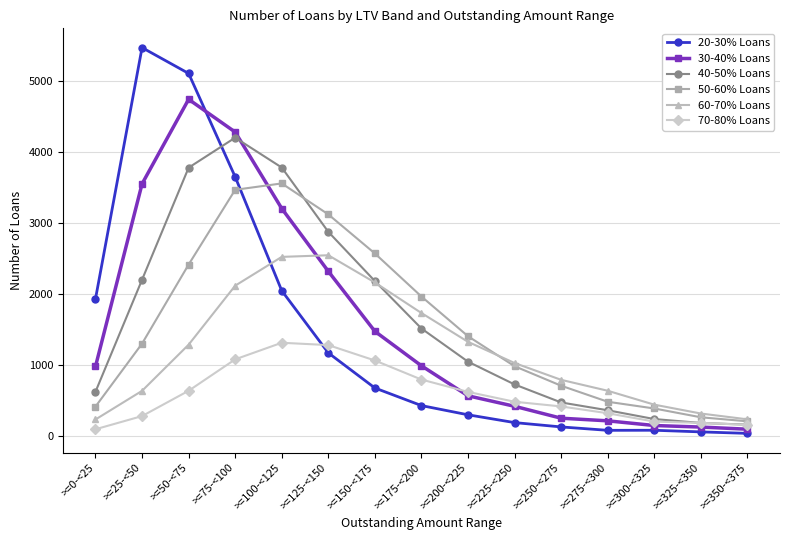

Does the chart have visible grid lines?

Yes